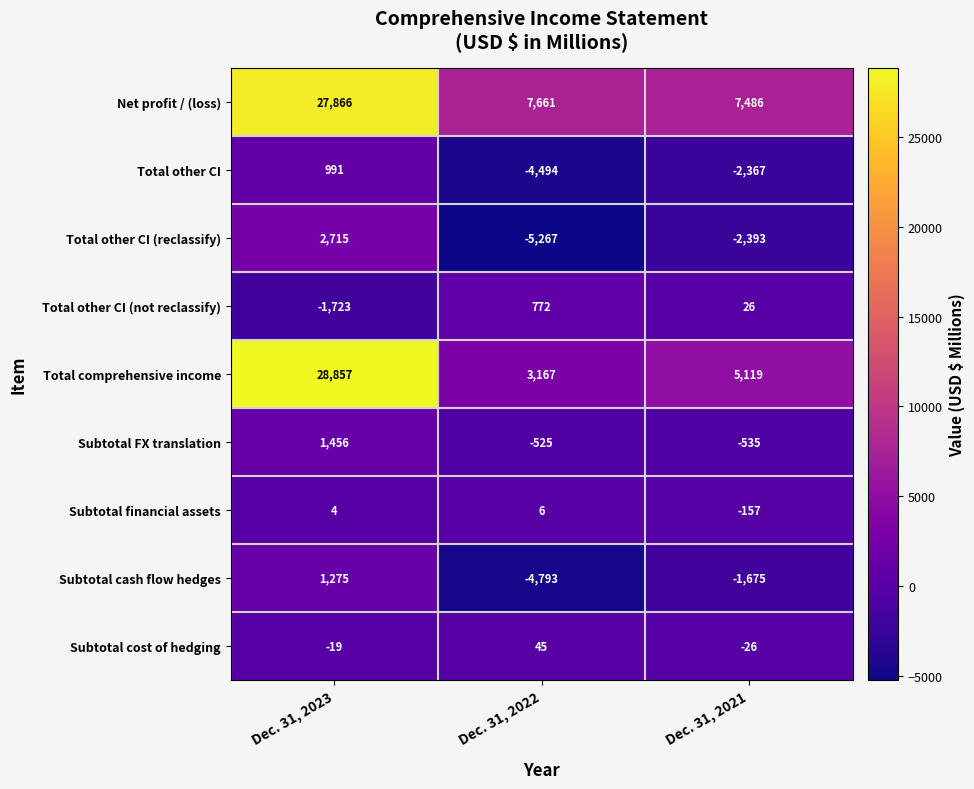

Where is Total other CI nearest to the value -1751?

Dec. 31, 2021